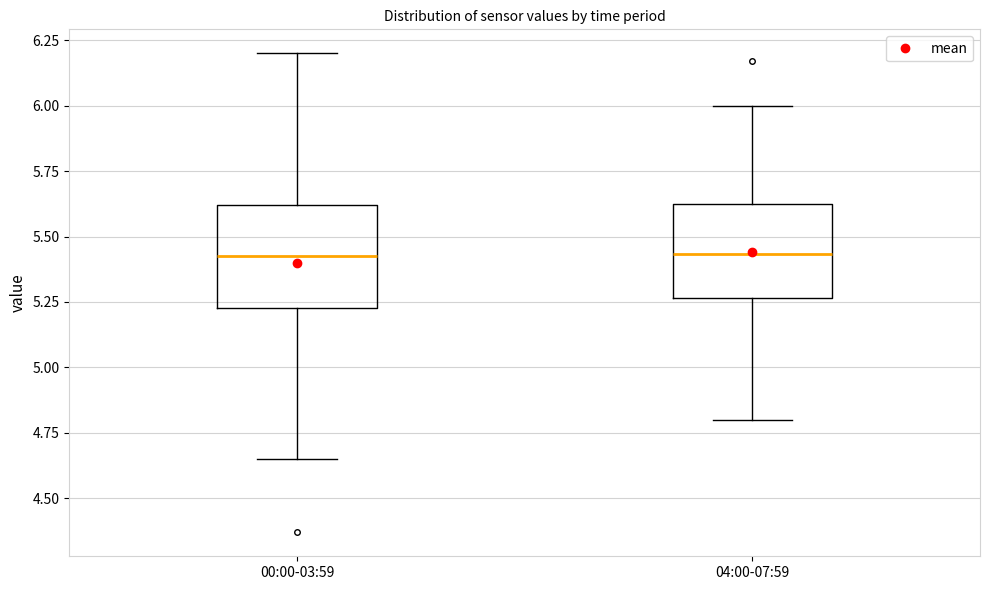

Where is the lower edge of the box for 04:00-07:59 on the y-axis? The values are not printed on the chart, so give them approximately, as read against the axis.

5.25